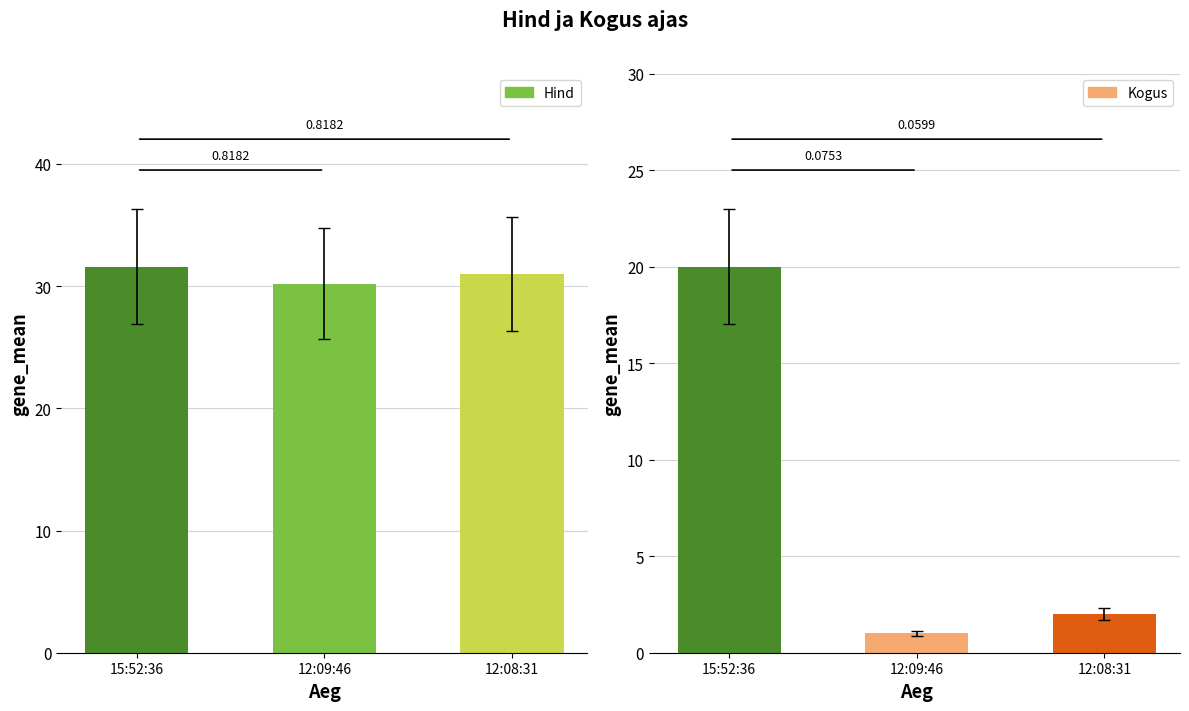

What is the difference between the maximum and minimum values in the Hind series?

1.4